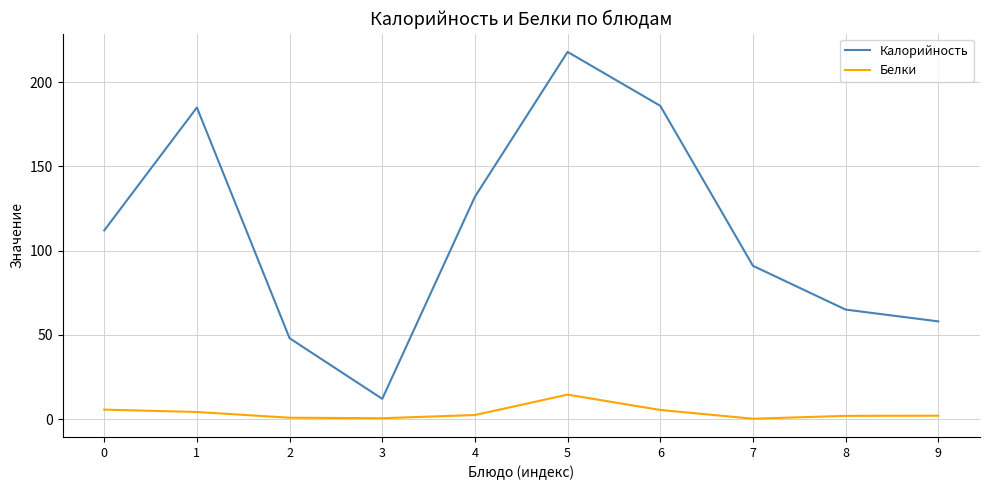

True or false: Калорийность has a value of 104.4 at 9.

False